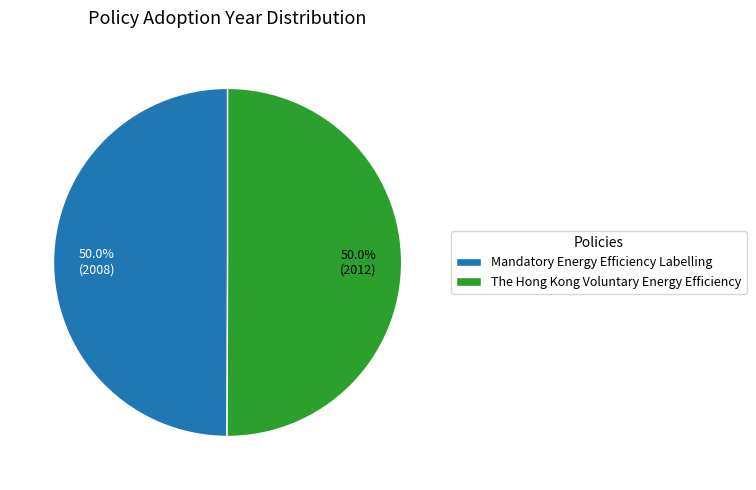

What is the ratio of the value at The Hong Kong Voluntary Energy Efficiency to the value at Mandatory Energy Efficiency Labelling?

1.0